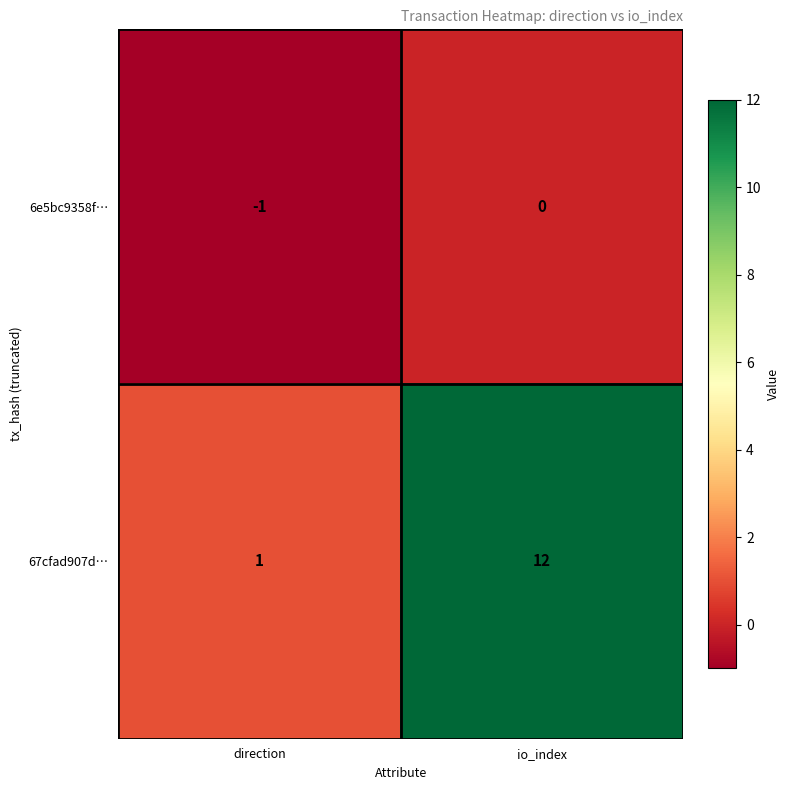

Is it true that 6e5bc9358f… equals 0 at io_index?

True